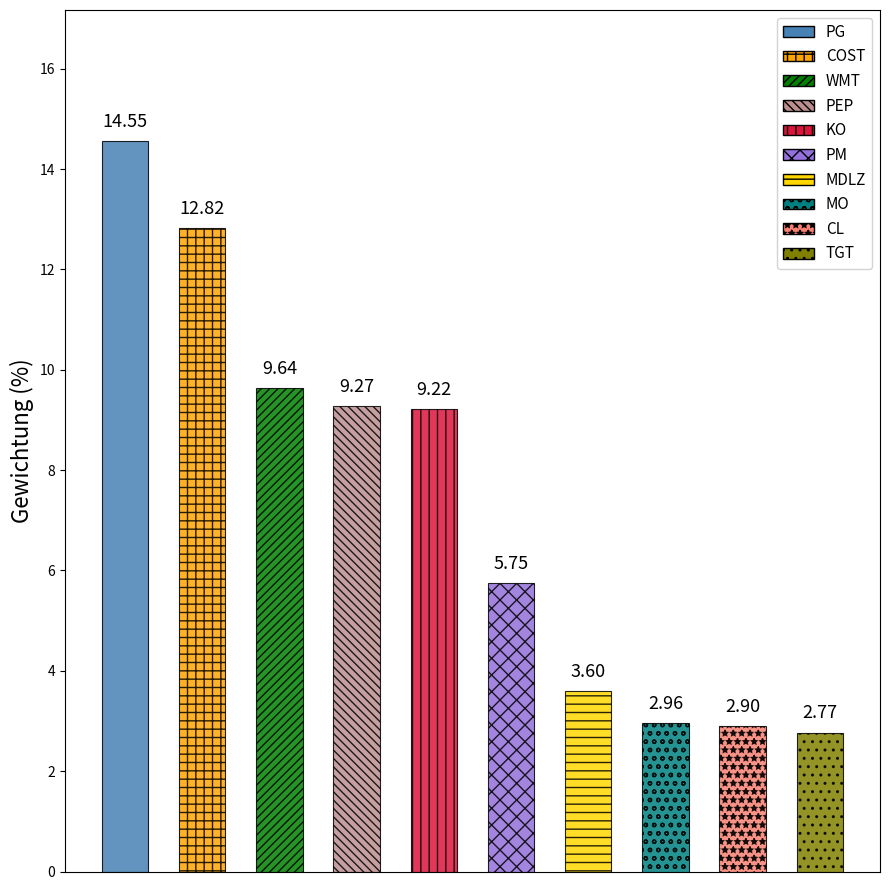

What is the difference between the values at WMT and COST?

3.2